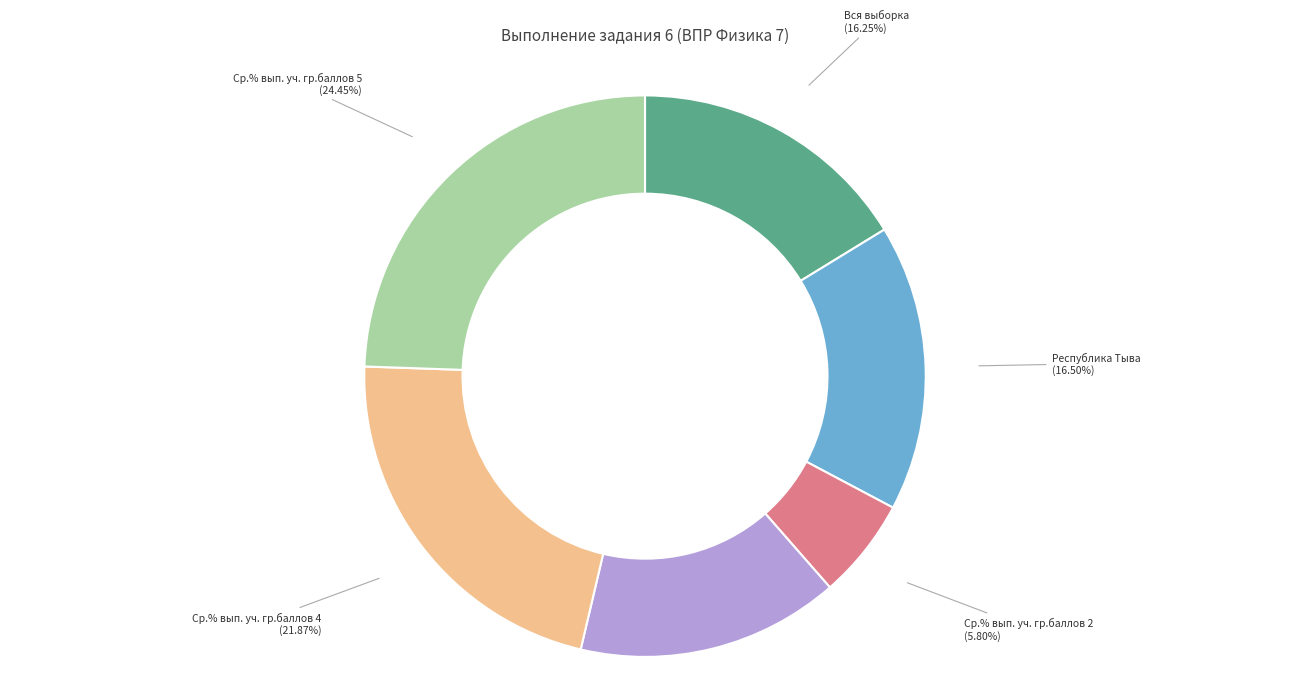

True or false: Республика Тыва accounts for 28% of the total.

False